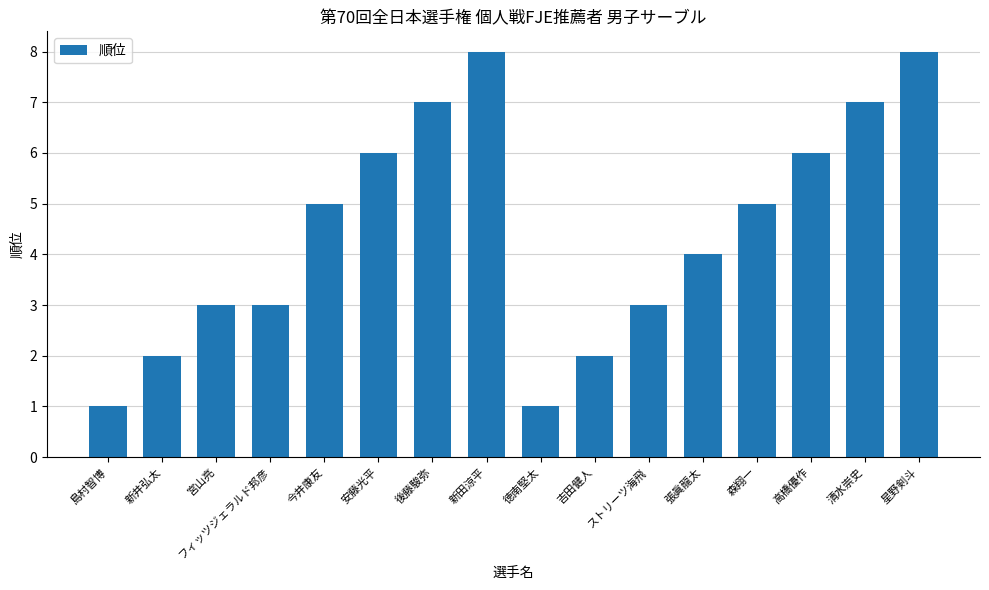

What is the label of the 3rd bar from the right?

高橋優作